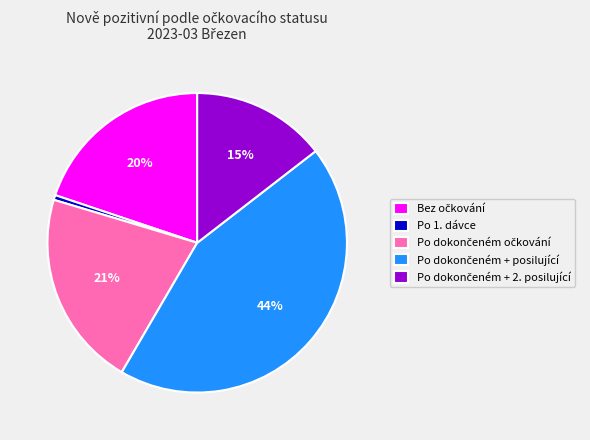

To the nearest percent, what is the average slice percentage?

20%